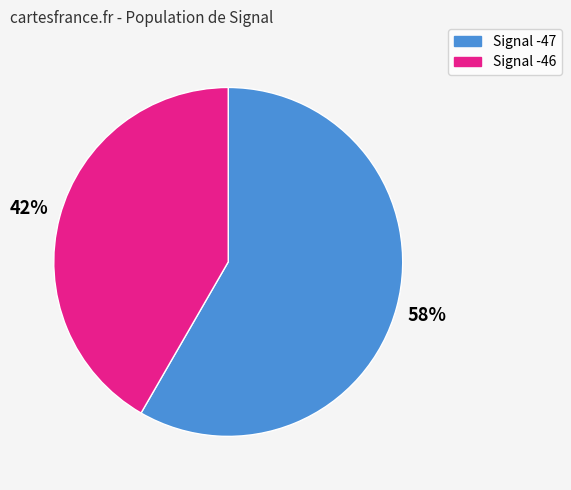

Is there any slice that represents more than half of the pie?

Yes